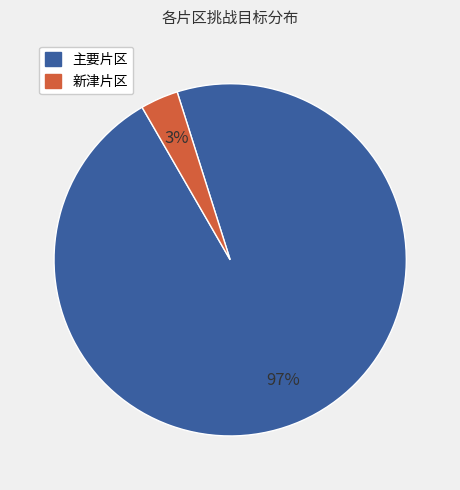

Is there any slice that represents more than half of the pie?

Yes